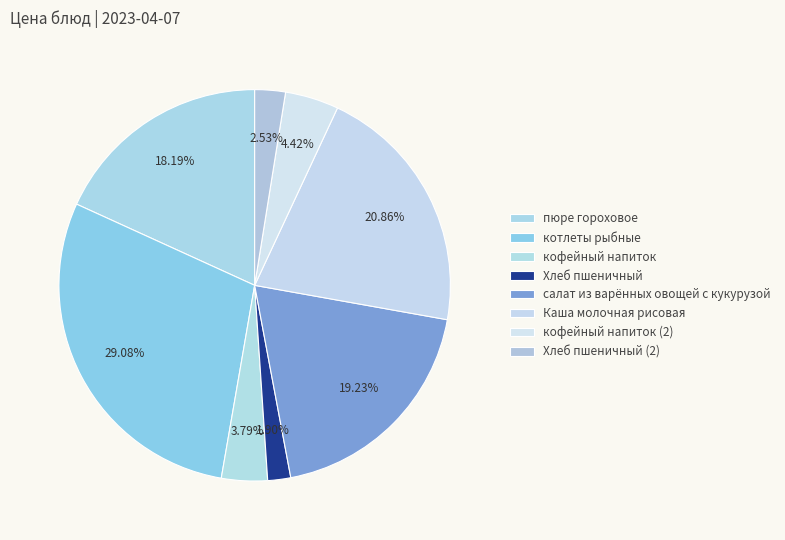

What percentage is the Хлеб пшеничный (2) slice, to the nearest percent?

3%